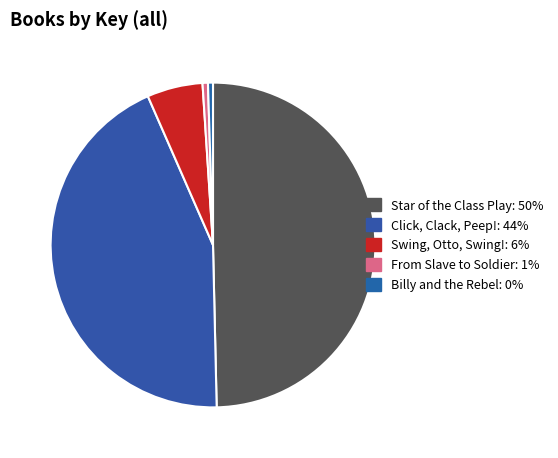

How many segments does this pie chart have?

5